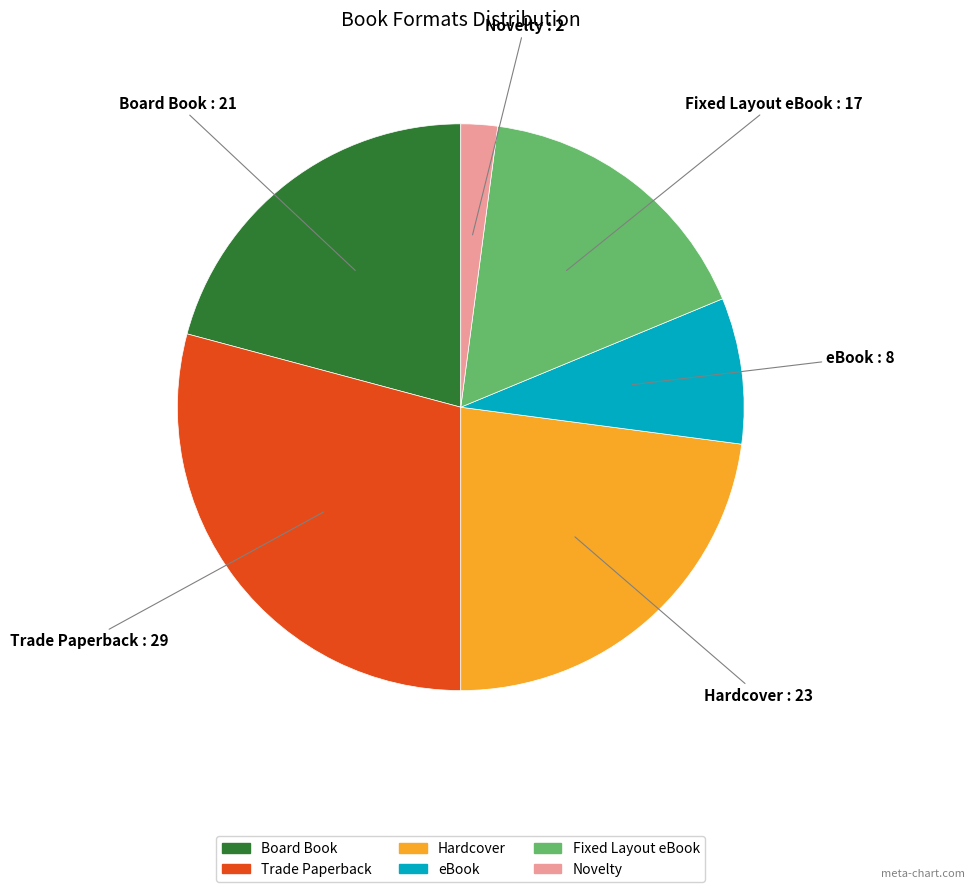

How many segments does this pie chart have?

6